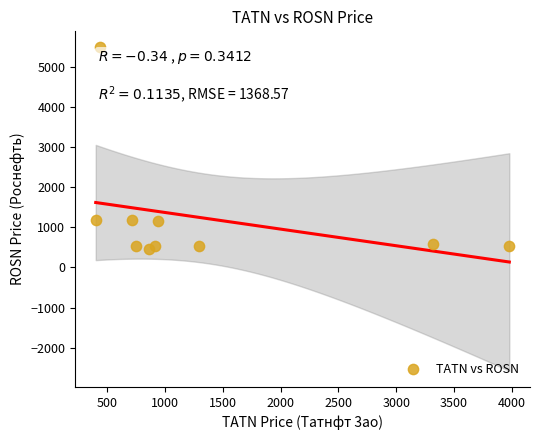

What is the range of X values (max minus min)?

3577.7